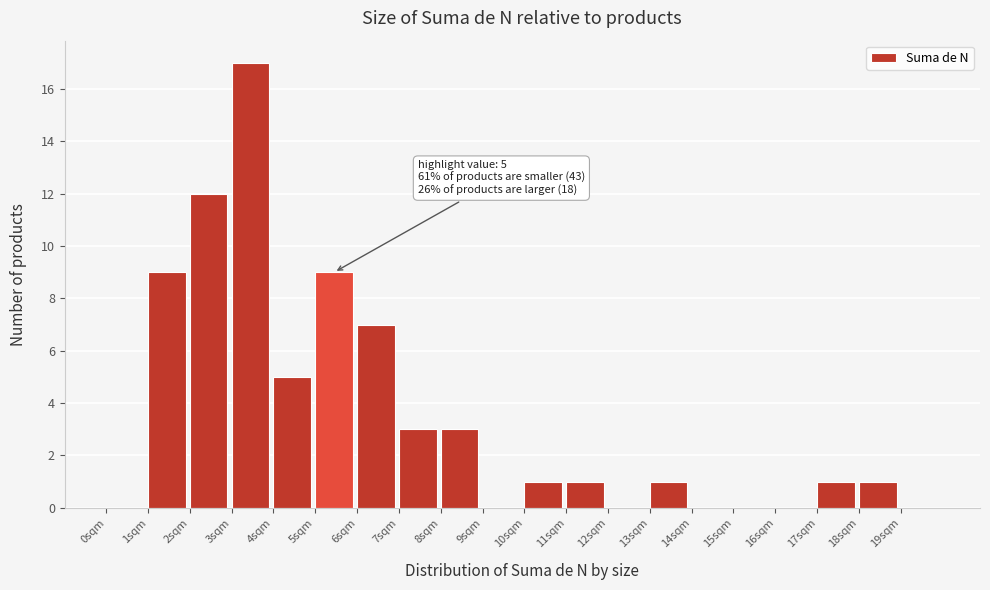

Which range on the x-axis has the tallest bar?

3 to 4